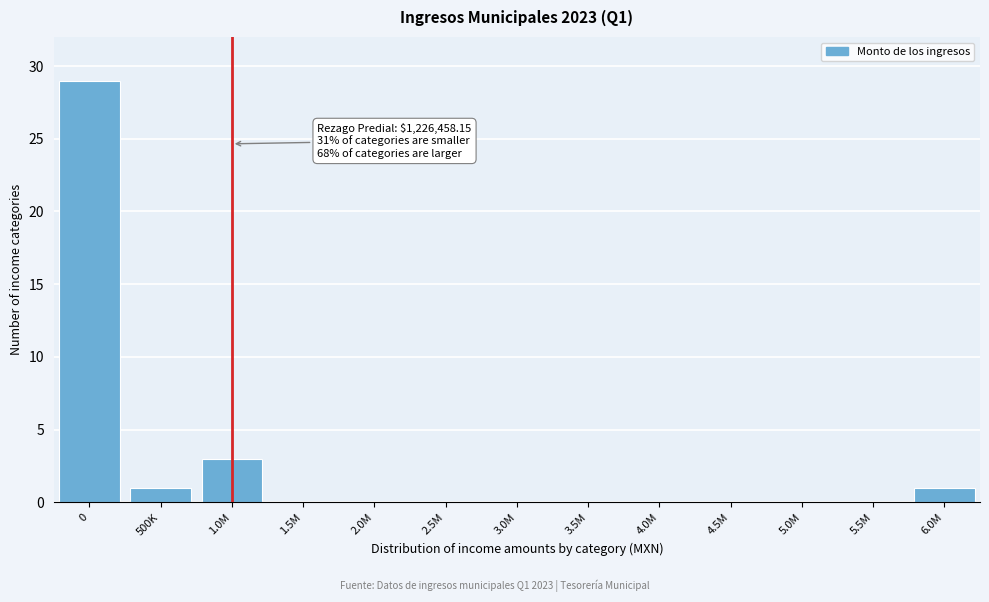

Reading left to right, what are all the values shown in this chart?

0=29	500K=1	1.0M=3	1.5M=0	2.0M=0	2.5M=0	3.0M=0	3.5M=0	4.0M=0	4.5M=0	5.0M=0	5.5M=0	6.0M=1